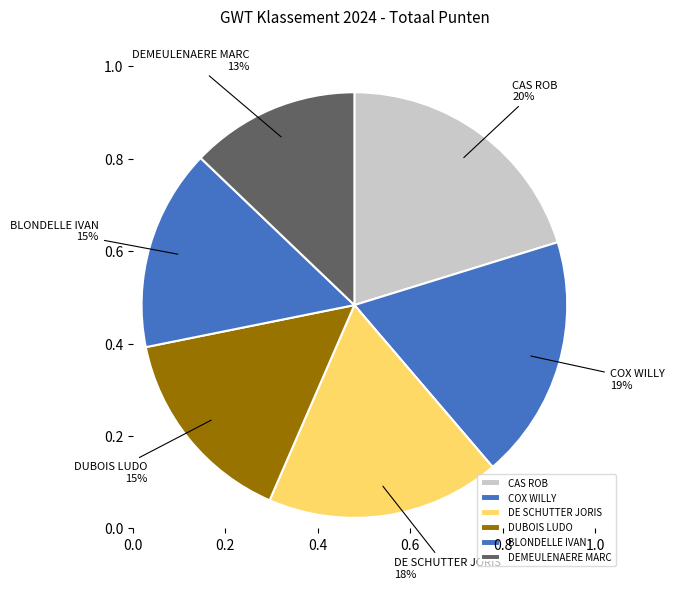

Does COX WILLY account for over 50% of the chart?

No